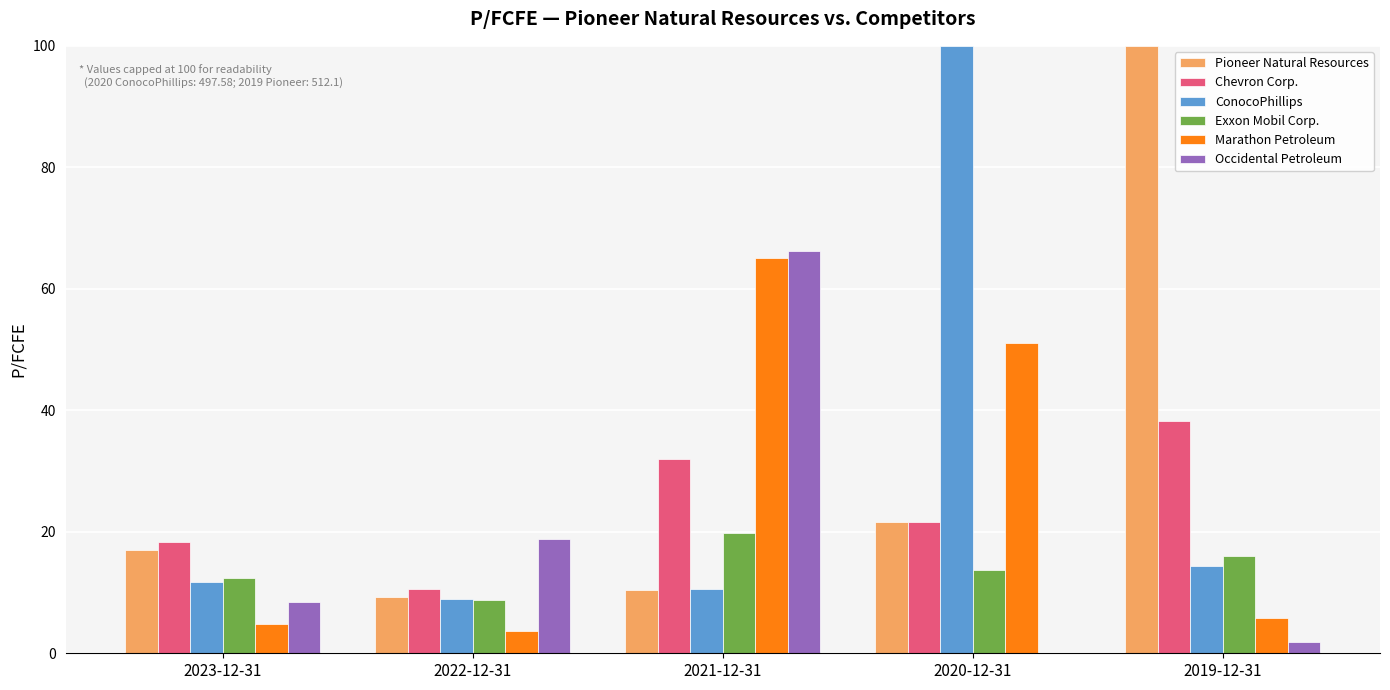

What are all the series names shown in the legend?

Pioneer Natural Resources, Chevron Corp., ConocoPhillips, Exxon Mobil Corp., Marathon Petroleum, Occidental Petroleum